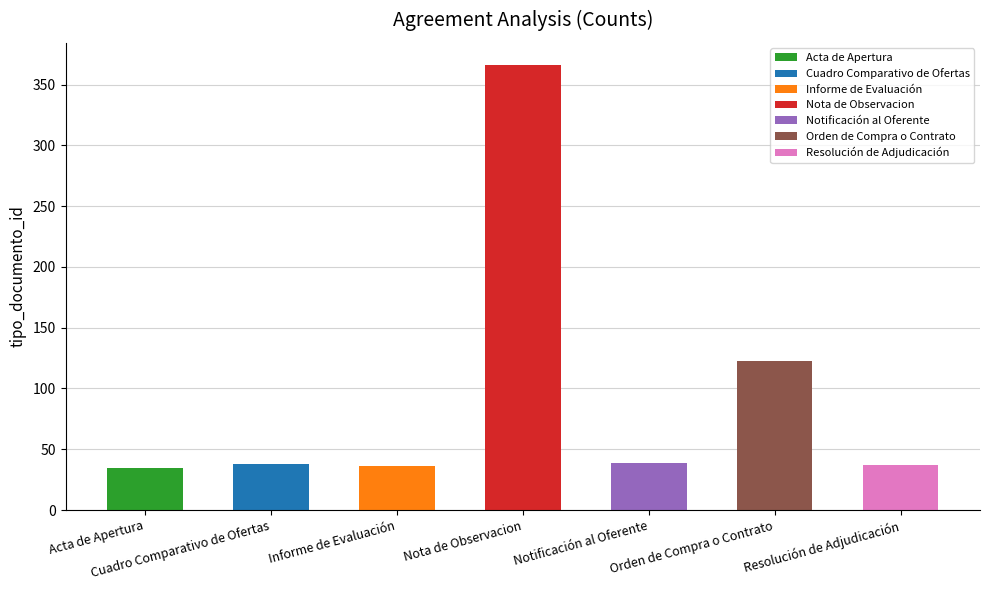

List the labels in order of value, largest first.

Nota de Observacion, Orden de Compra o Contrato, Notificación al Oferente, Cuadro Comparativo de Ofertas, Resolución de Adjudicación, Informe de Evaluación, Acta de Apertura